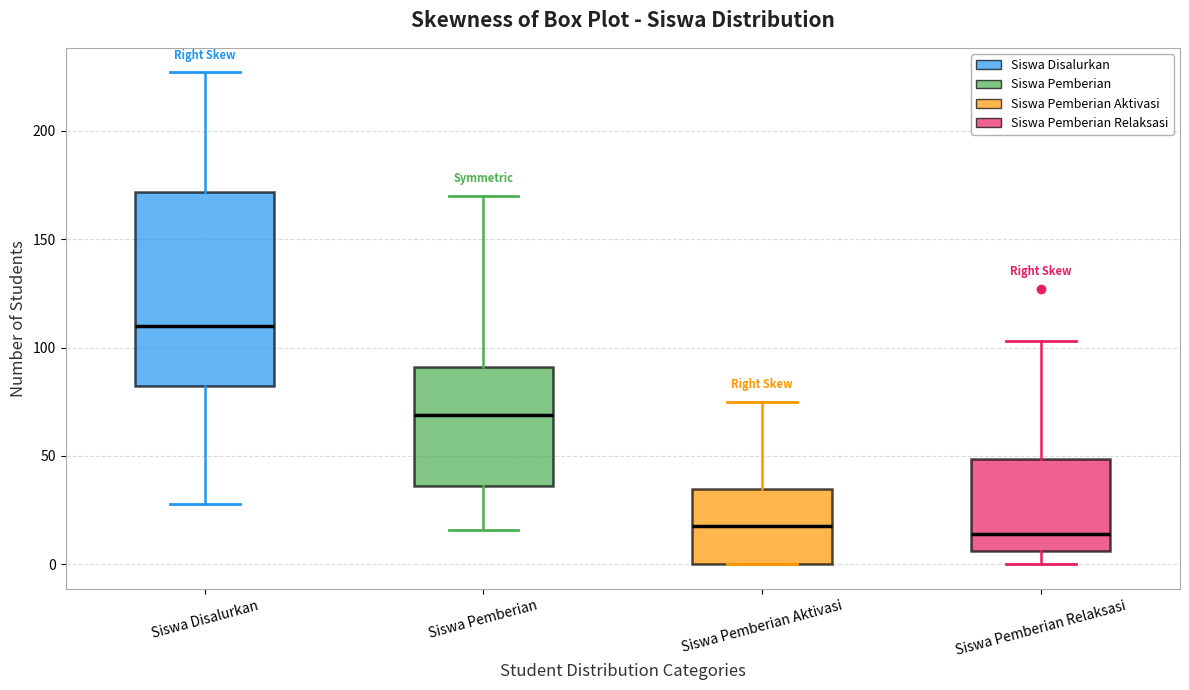

Comparing the boxes themselves (not the whiskers), which one is the tallest?

Siswa Disalurkan